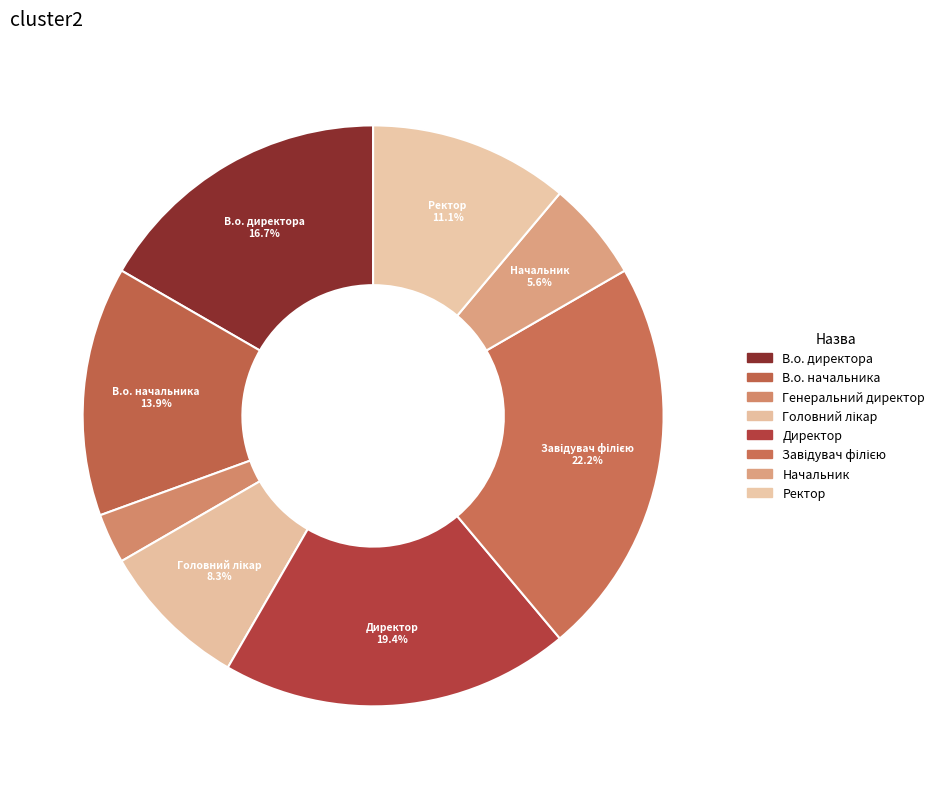

What percentage is the Ректор slice, to the nearest percent?

11%